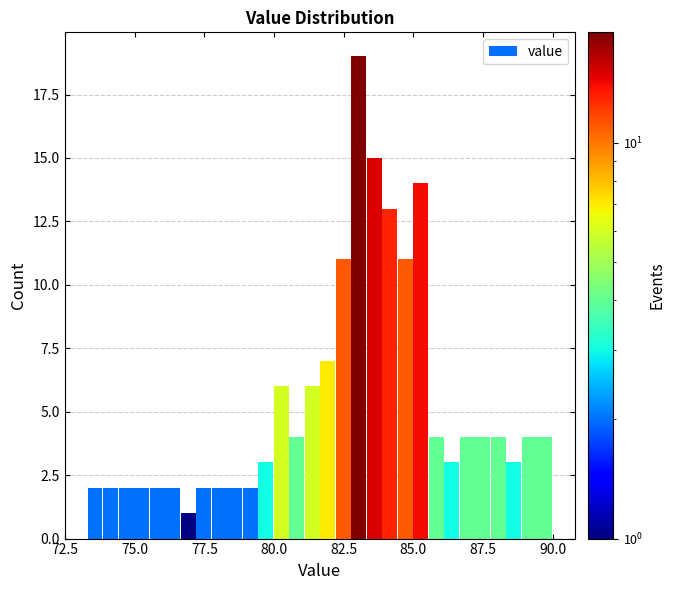

Around what value on the x-axis is the tallest bar? Give the approximate position of its centre, as read against the axis.

83.0